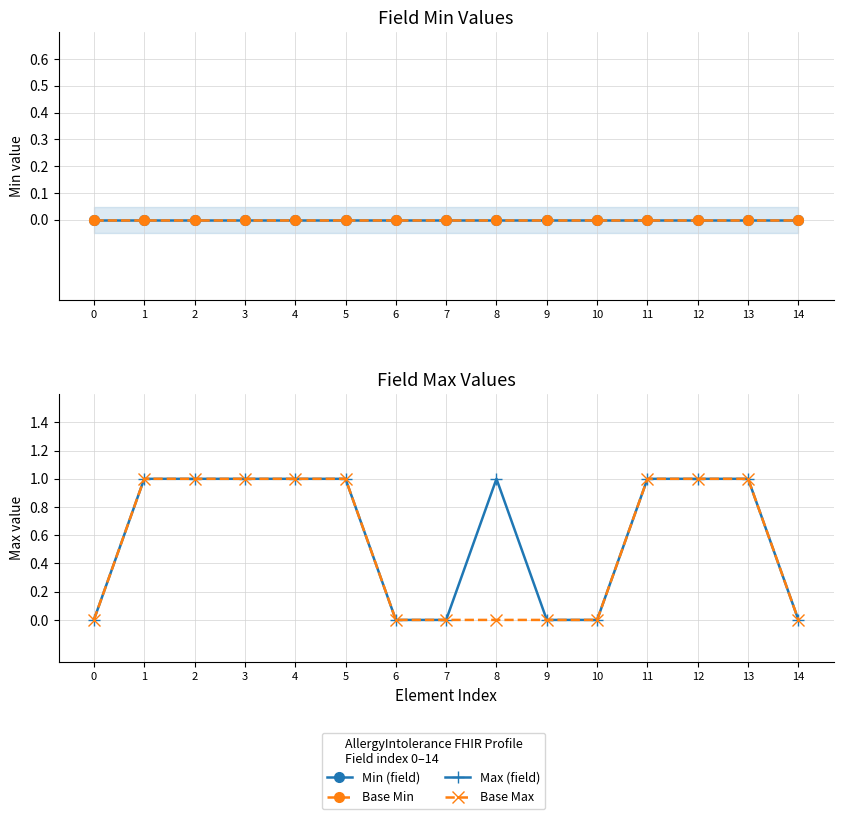

The value of Base Max at 7 is 1. True or false?

False